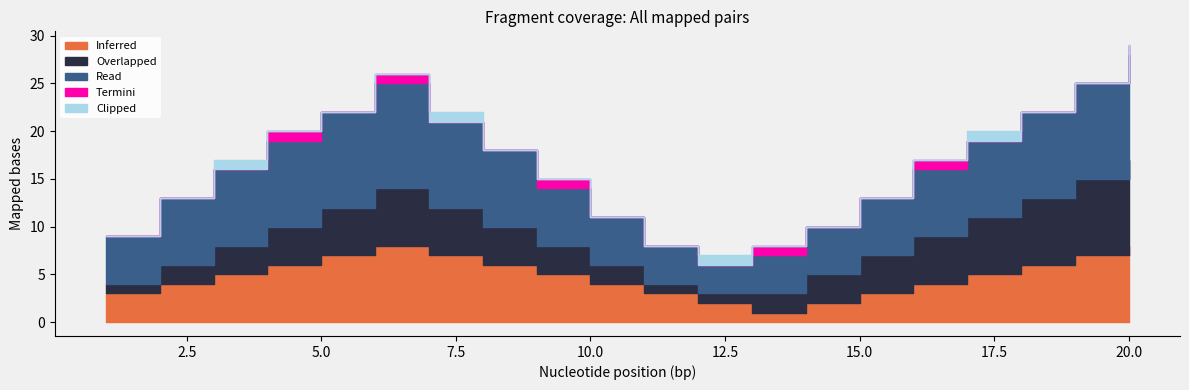

Reading left to right, extract all data points from this chart.

Inferred: 3	4	5	6	7	8	7	6	5	4	3	2	1	2	3	4	5	6	7	8
Overlapped: 1	2	3	4	5	6	5	4	3	2	1	1	2	3	4	5	6	7	8	9
Read: 5	7	8	9	10	11	9	8	6	5	4	3	4	5	6	7	8	9	10	11
Termini: 0	0	0	1	0	1	0	0	1	0	0	0	1	0	0	1	0	0	0	1
Clipped: 0	0	1	0	0	0	1	0	0	0	0	1	0	0	0	0	1	0	0	0